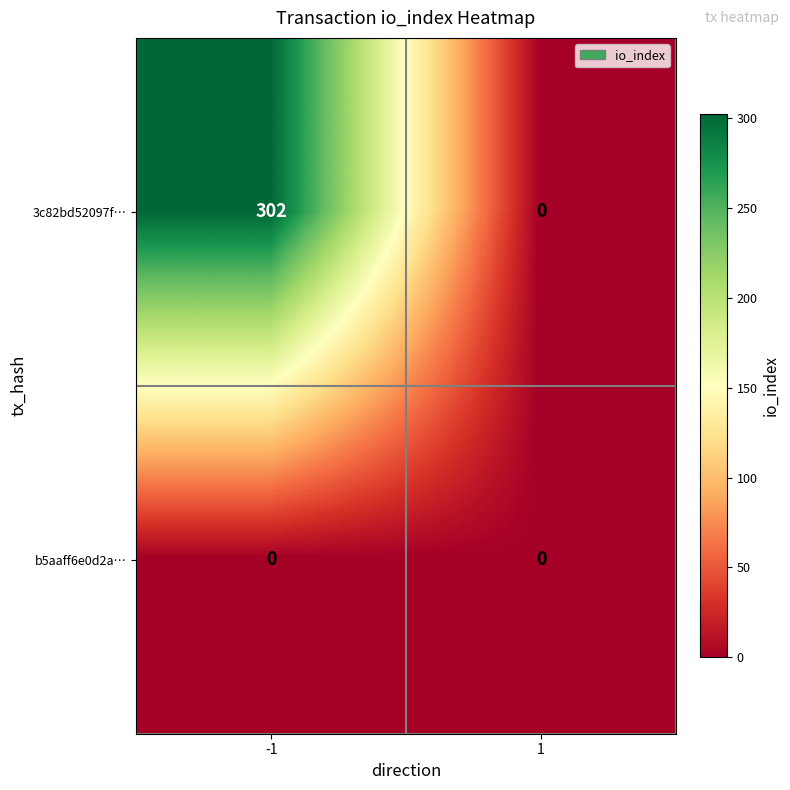

Rank the series at -1 from highest to lowest value.

3c82bd52097f…, b5aaff6e0d2a…